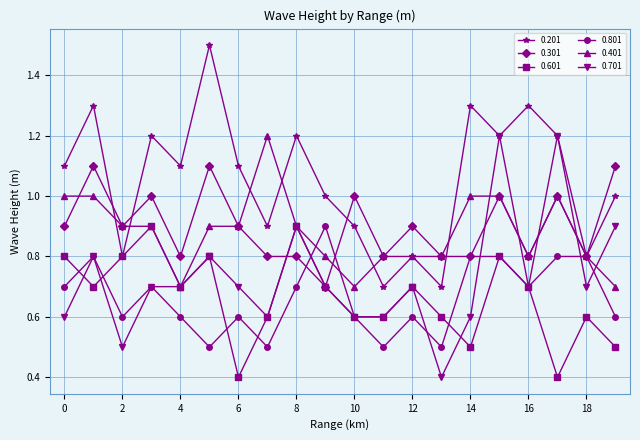

True or false: 0.201 has more than 2 interior local peaks.

True